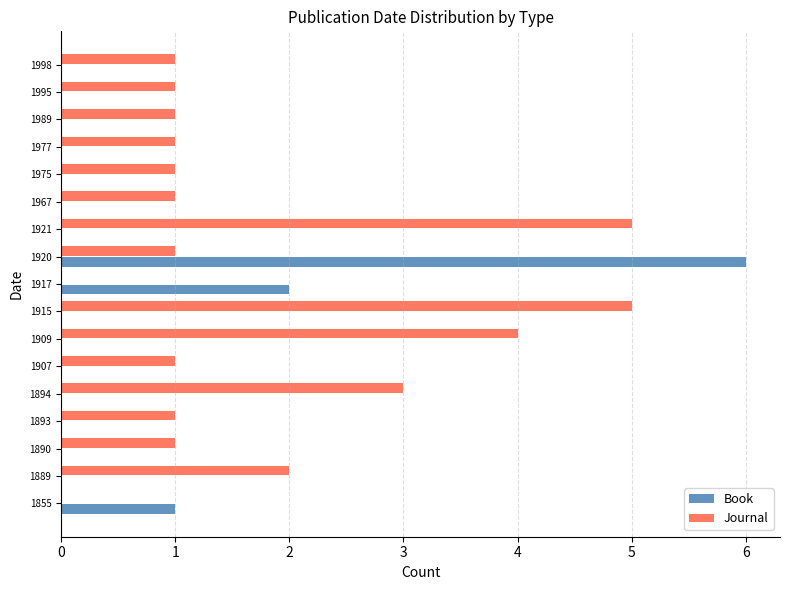

Which series has the largest range (max minus min)?

Book